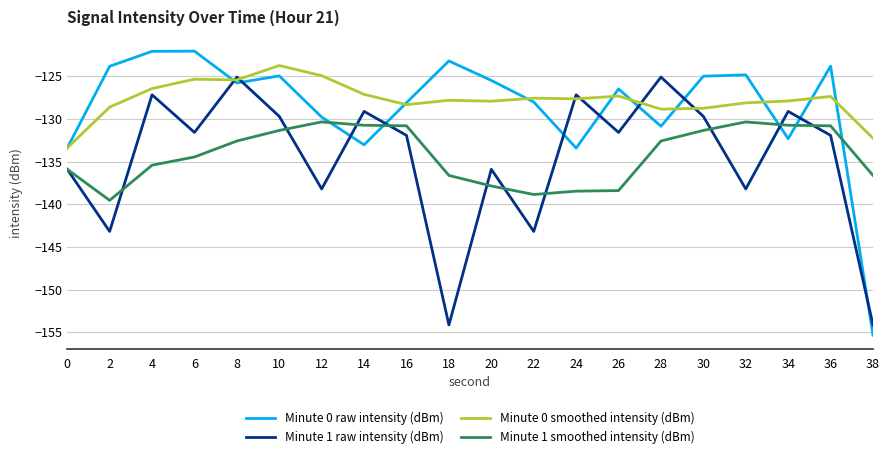

True or false: Minute 1 raw intensity (dBm) has a value of -51.4 at 26.

False